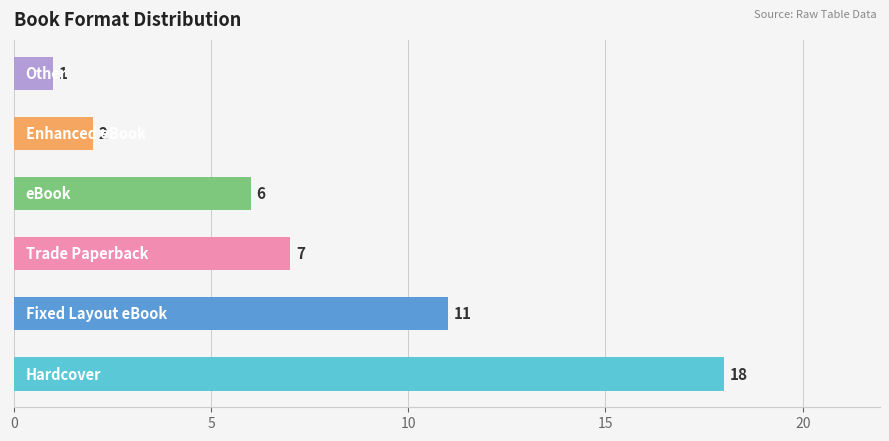

Which has a higher value, Other or Trade Paperback?

Trade Paperback